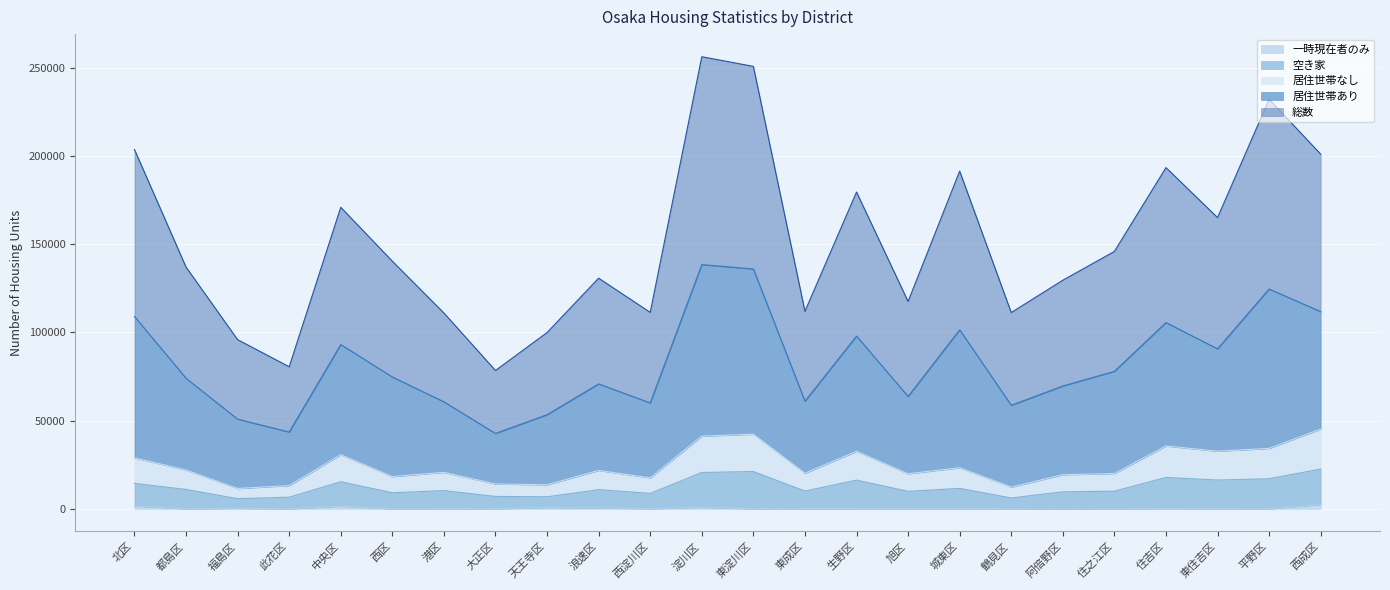

The value of 一時現在者のみ at 北区 is 2198. True or false?

False